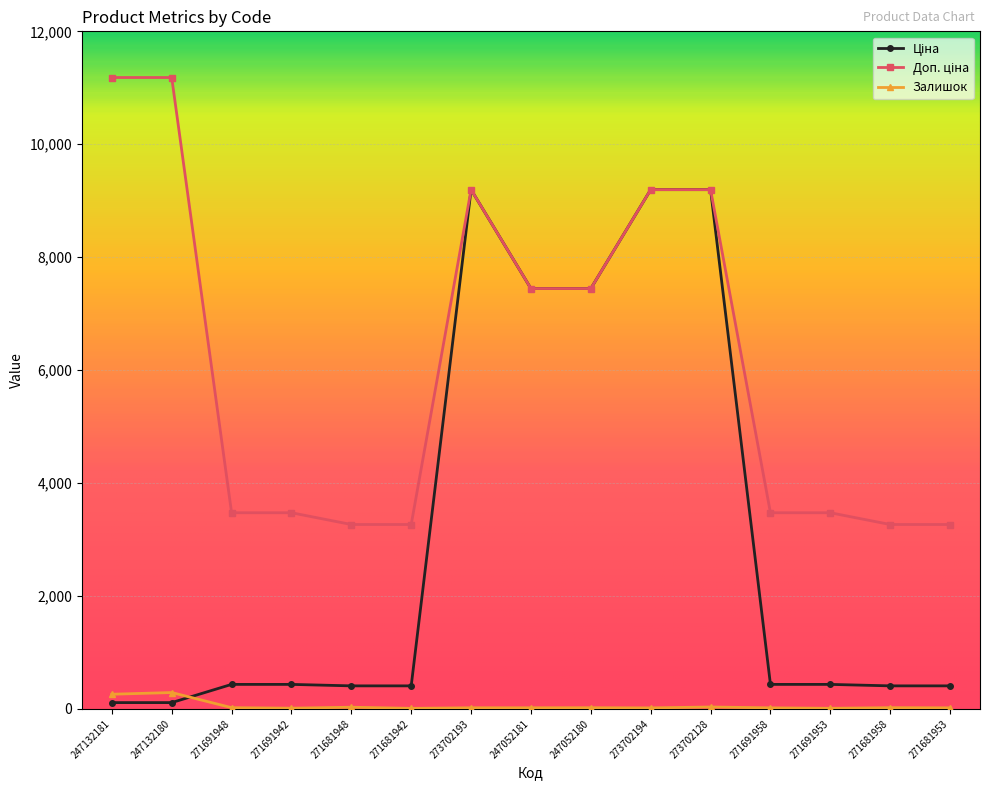

What is the label of the 6th point from the left?

271681942